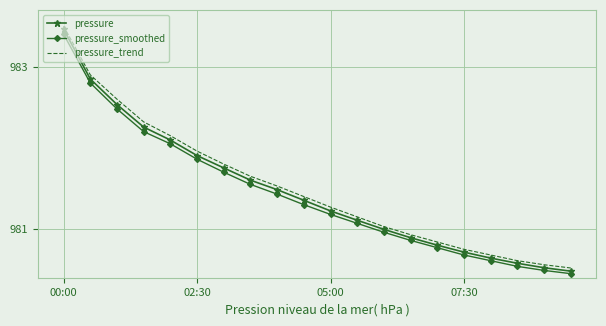

Rank the series by their average value, from lowest to highest.

pressure_smoothed, pressure, pressure_trend